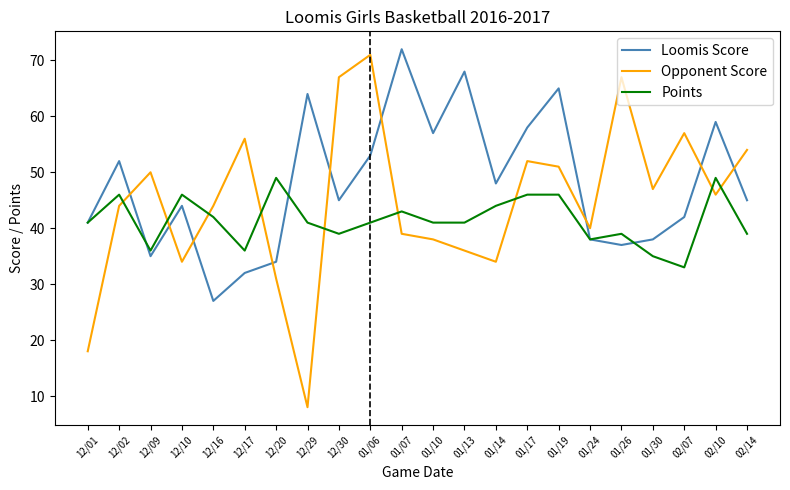

At 02/14, list the series in order from largest to smallest.

Opponent Score, Loomis Score, Points